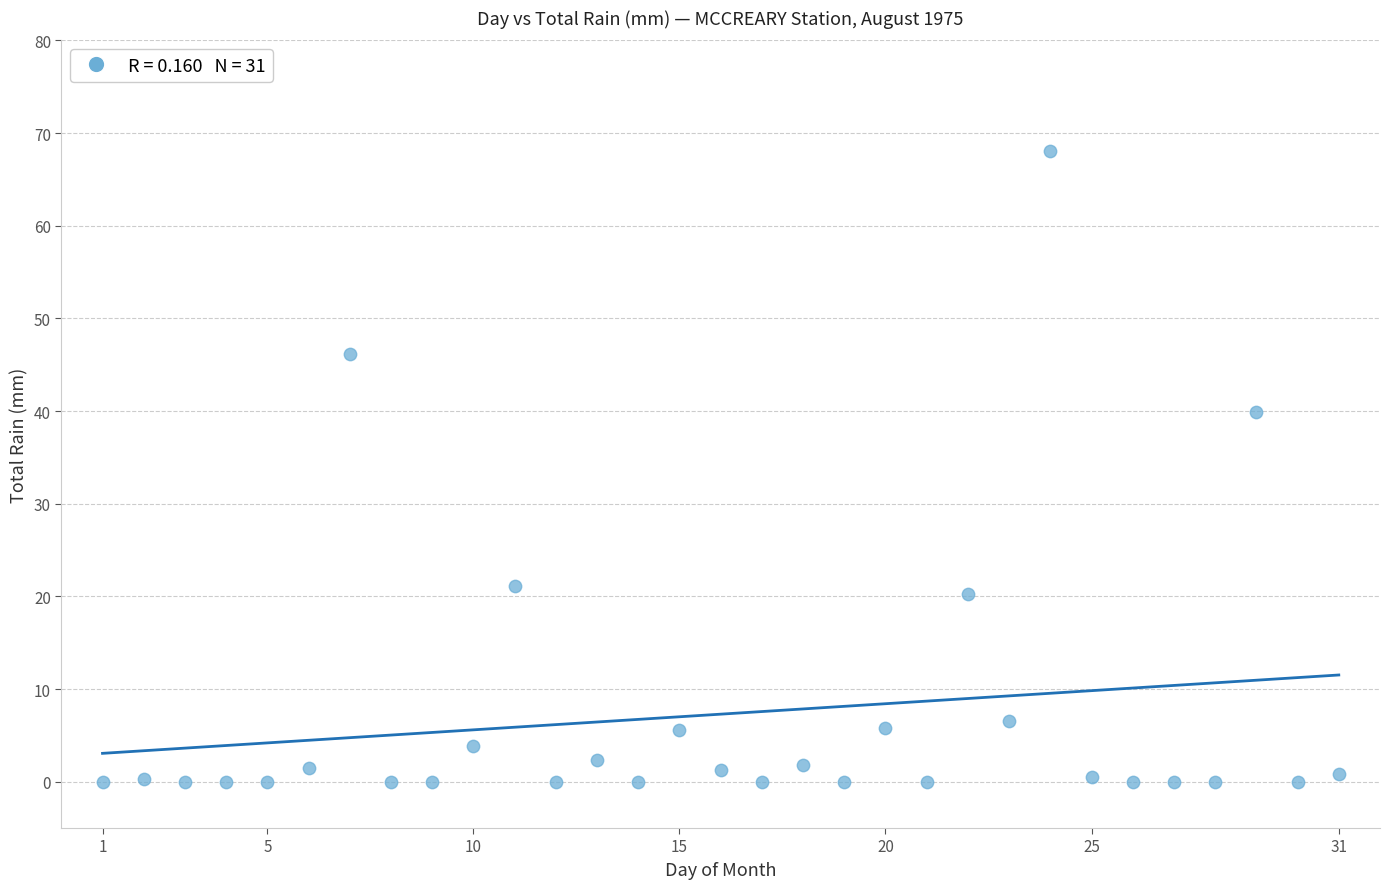

What is the range of Y values (max minus min)?

68.1